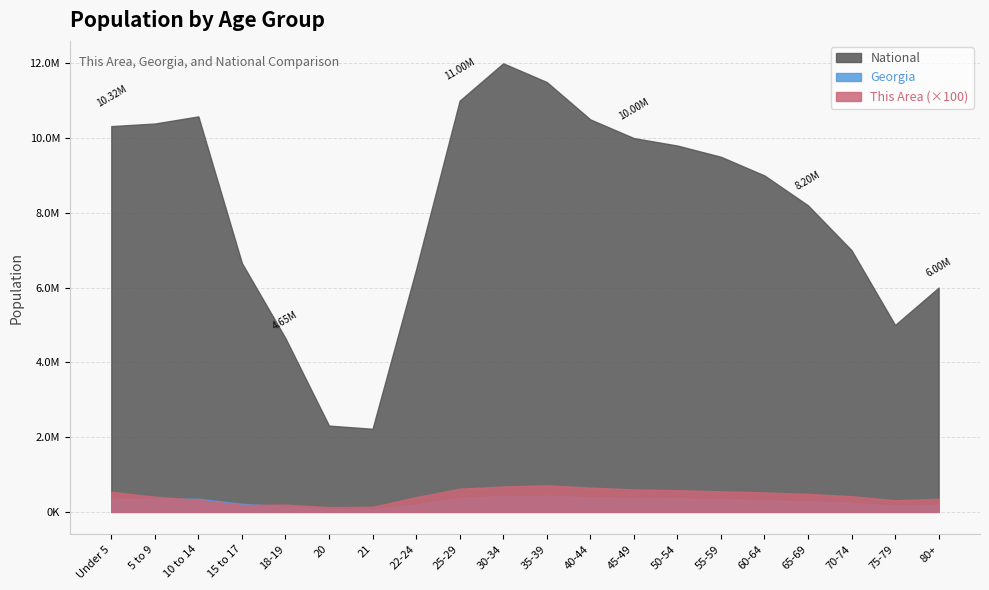

What are all the series names shown in the legend?

National, Georgia, This Area (×100)